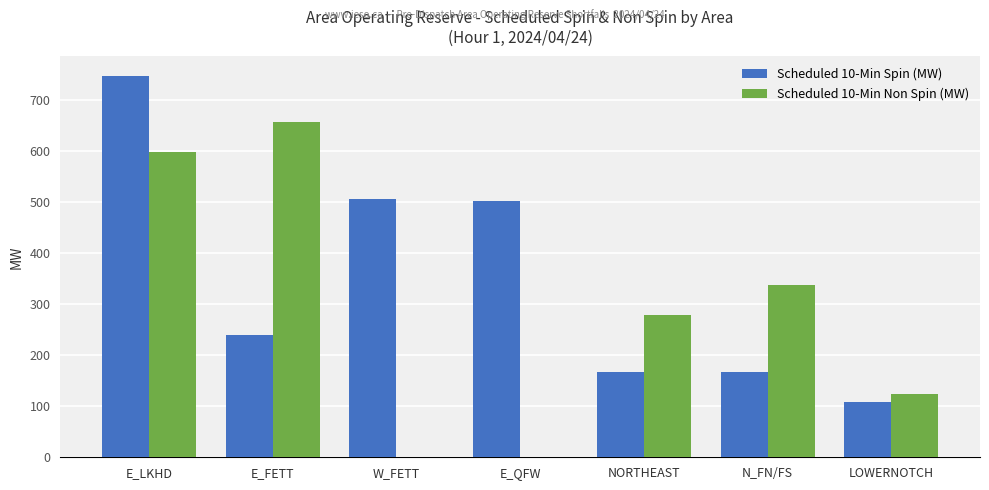

Does the chart contain stacked bars?

No